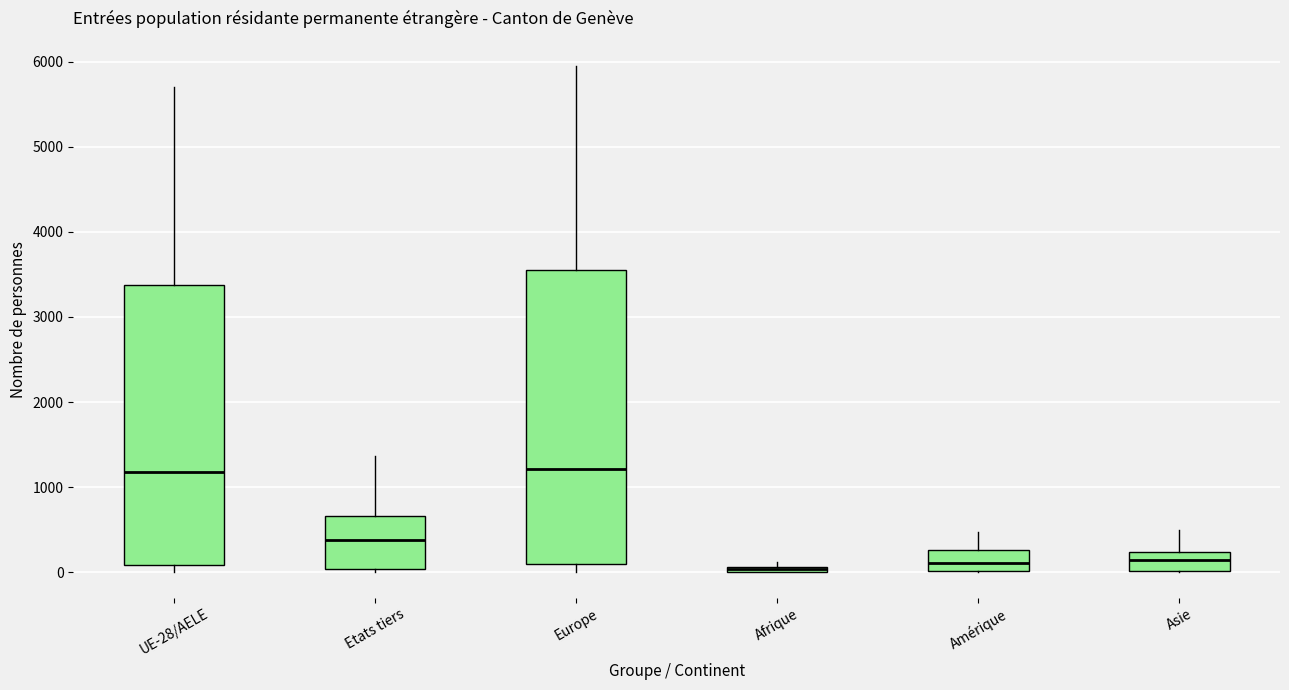

Where is the upper edge of the box for Afrique on the y-axis? The values are not printed on the chart, so give them approximately, as read against the axis.

100